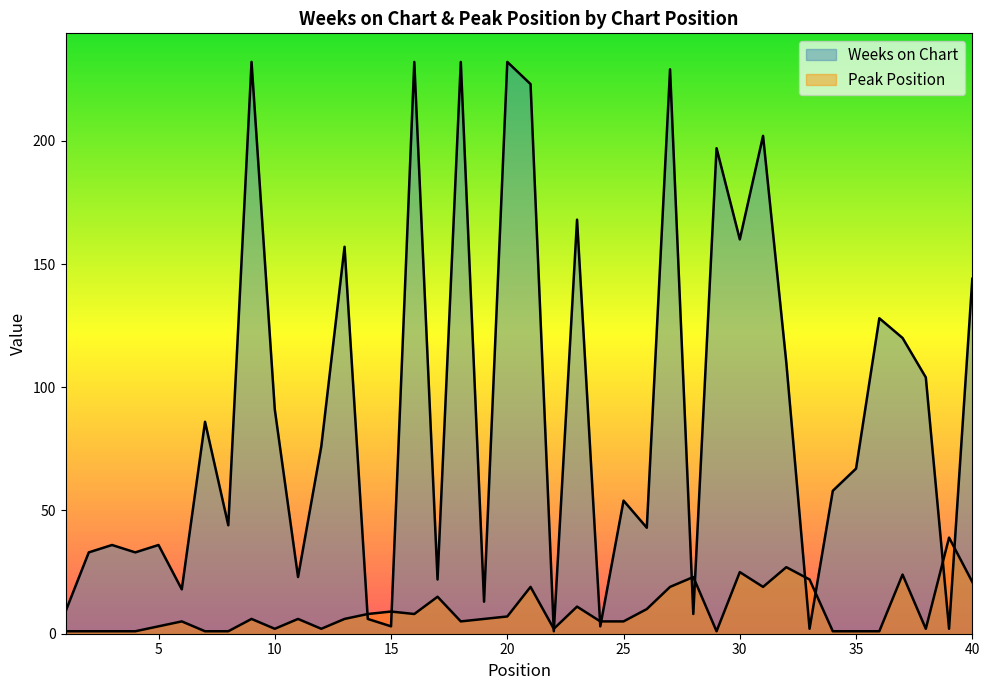

How many times do Peak Position and Weeks on Chart cross each other?

12